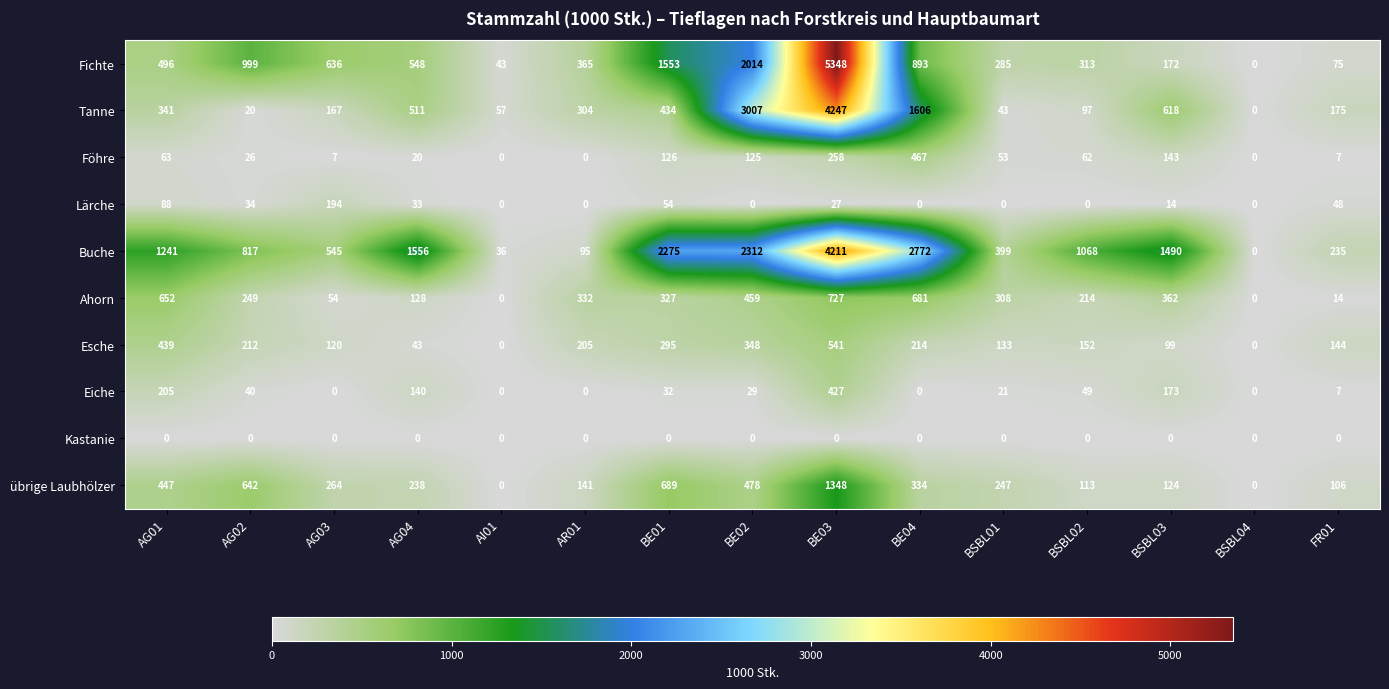

How many values in the Föhre series are below 53?

7